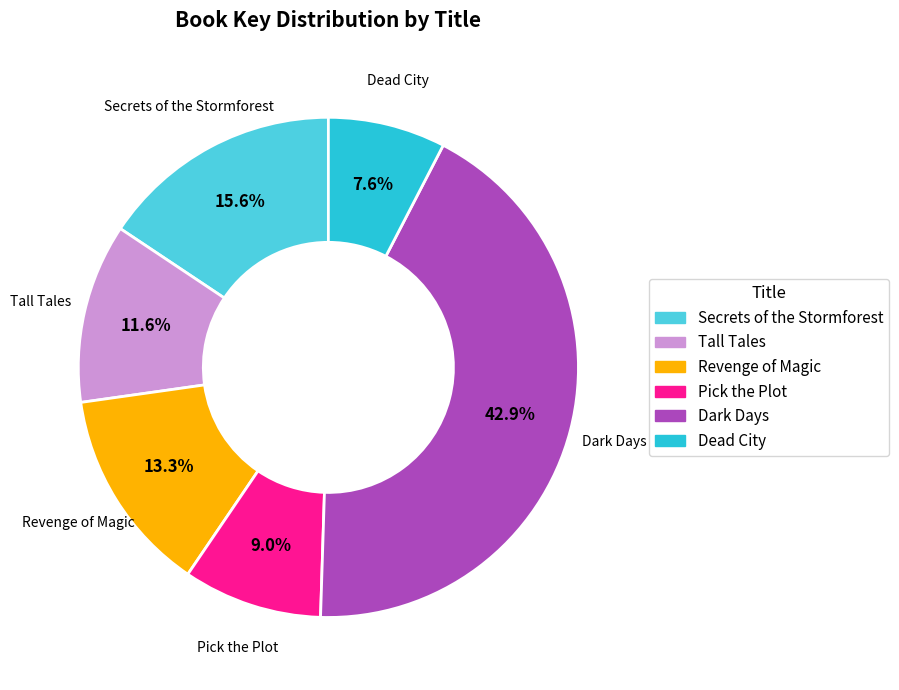

Does Pick the Plot represent more than half of the total?

No